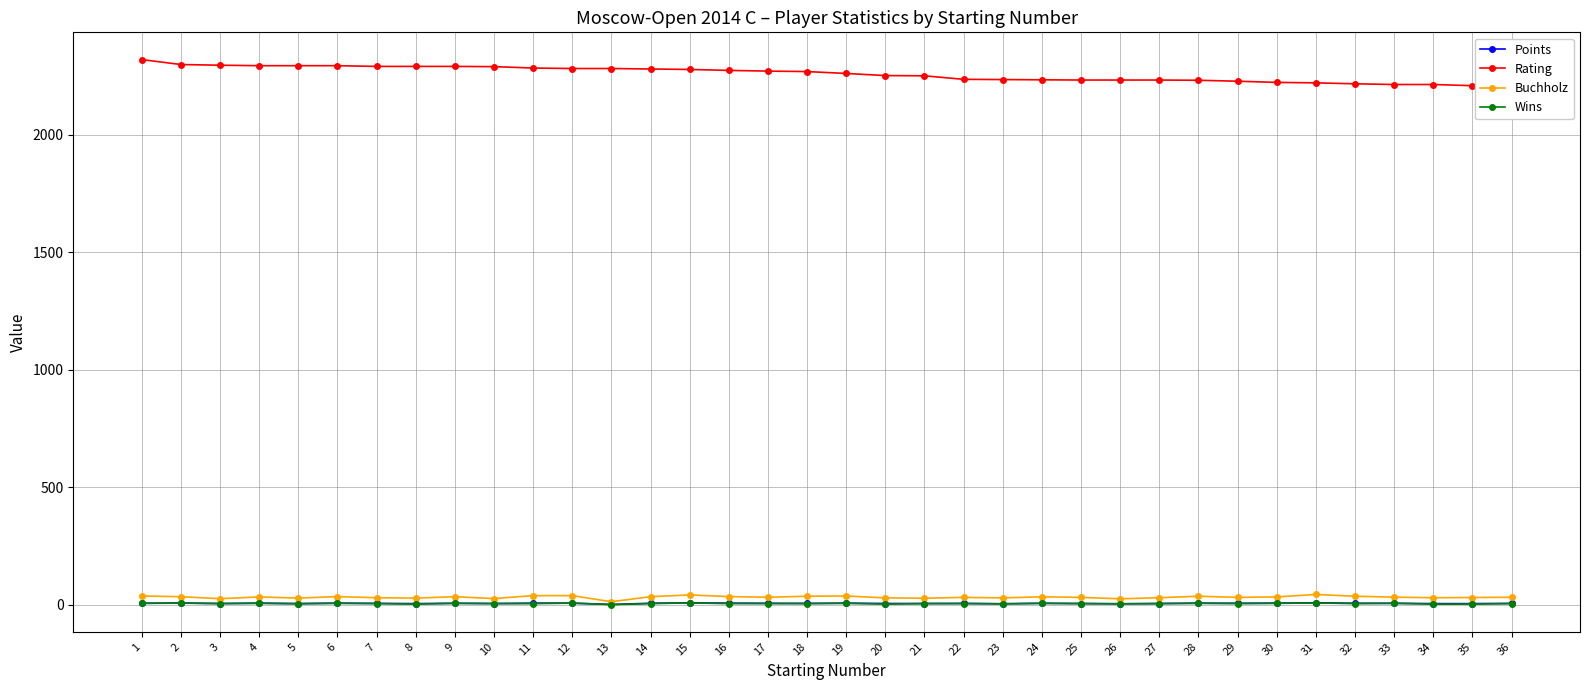

How many interior local valleys does the Wins series have?

9